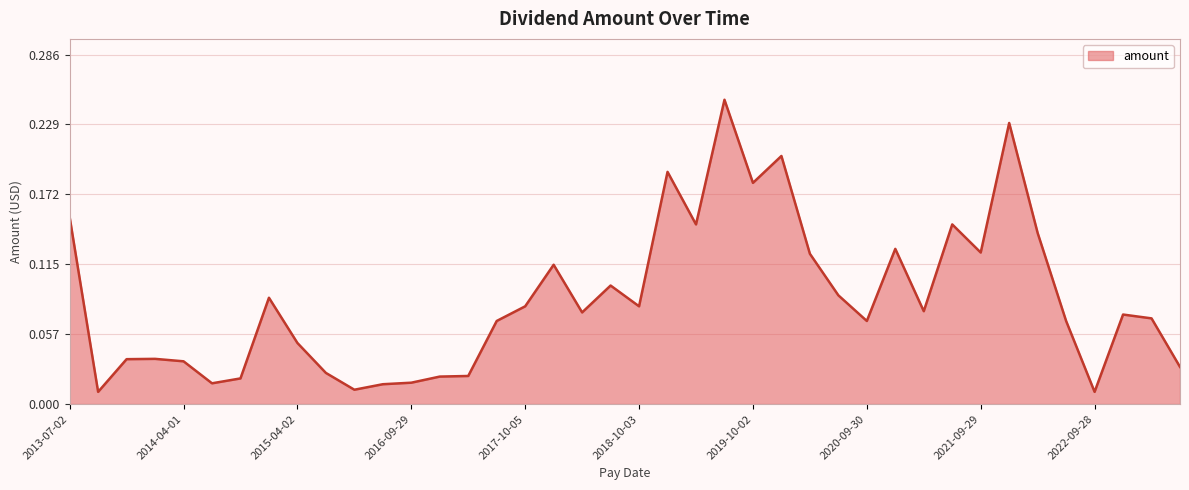

The chart shows a value of 0.1 at 2019-10-02. True or false?

False